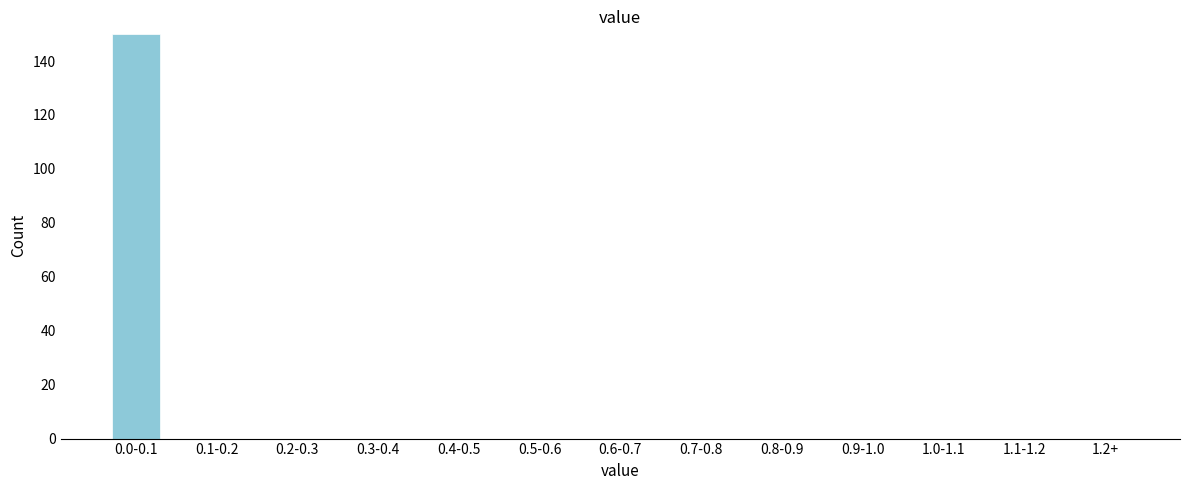

Reading right to left, list all the values displayed in this chart.

1.2+=0	1.1-1.2=0	1.0-1.1=0	0.9-1.0=0	0.8-0.9=0	0.7-0.8=0	0.6-0.7=0	0.5-0.6=0	0.4-0.5=0	0.3-0.4=0	0.2-0.3=0	0.1-0.2=0	0.0-0.1=150